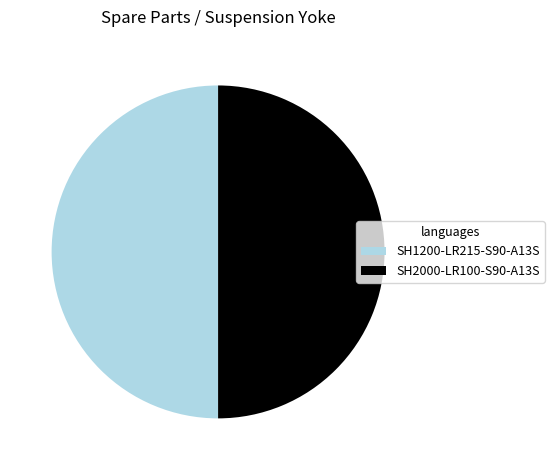

Approximately how many times larger is the value at SH2000-LR100-S90-A13S compared to SH1200-LR215-S90-A13S?

1.0